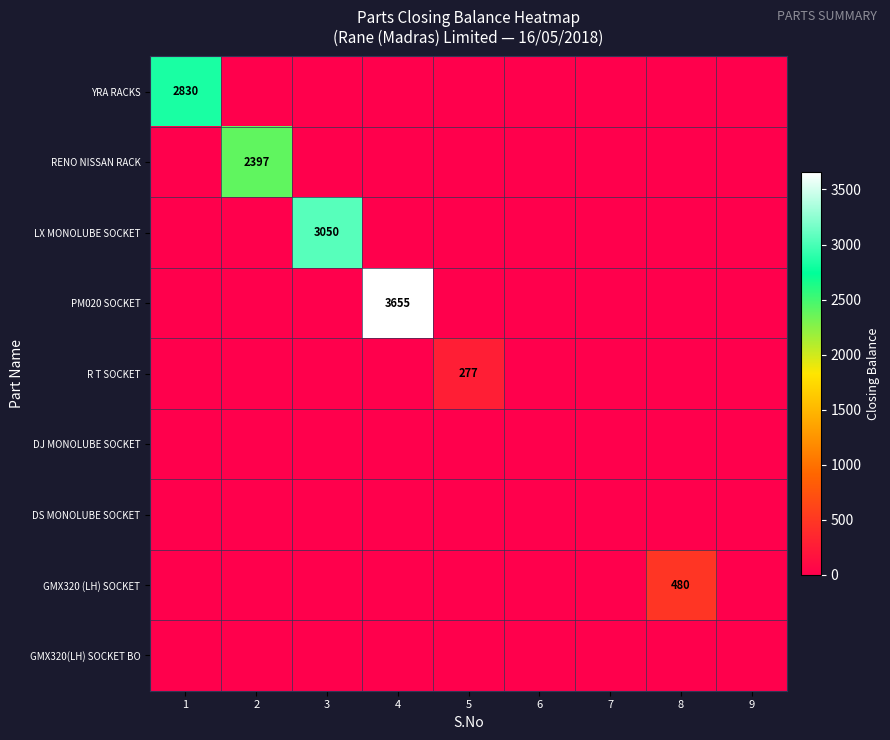

The YRA RACKS series shows 2830 at 1. True or false?

True